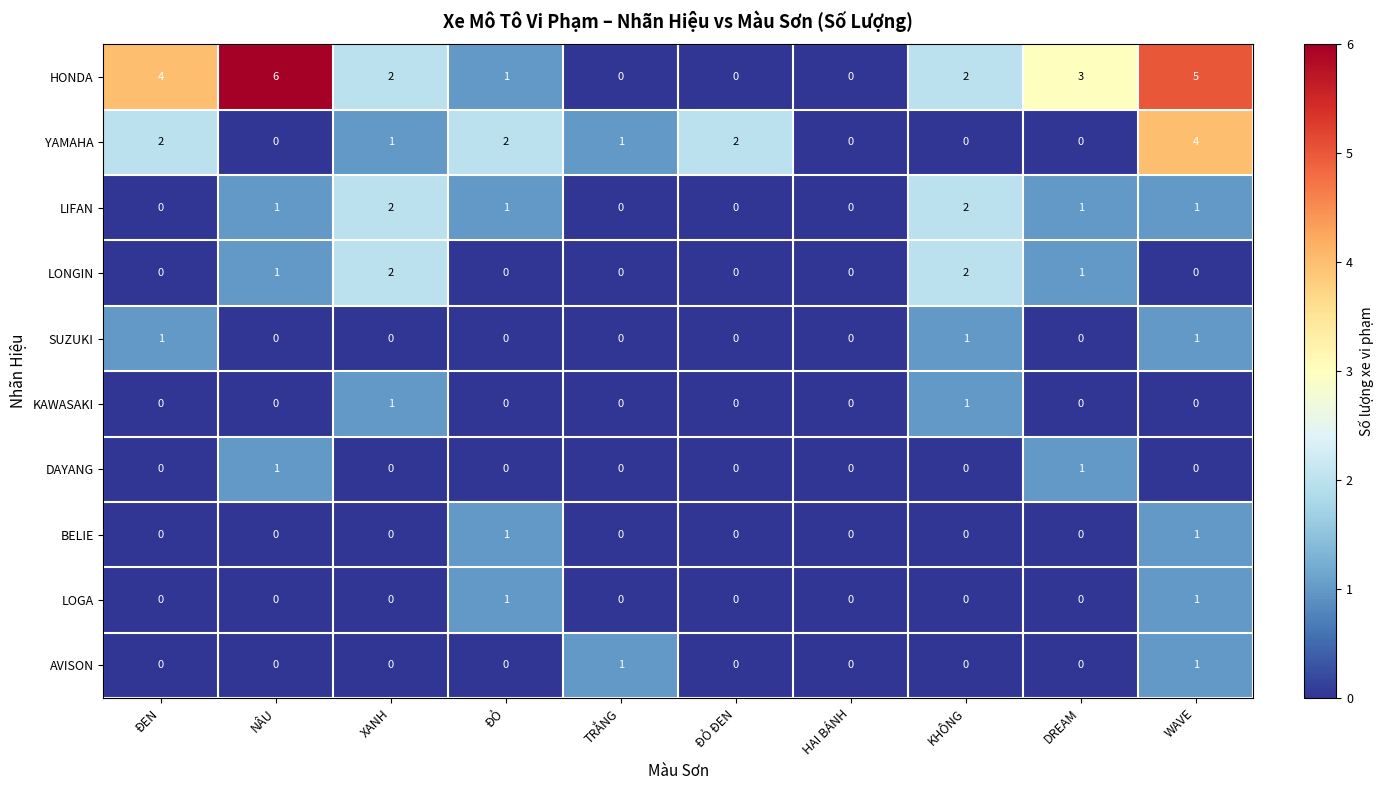

What is the maximum value shown in the chart?

6